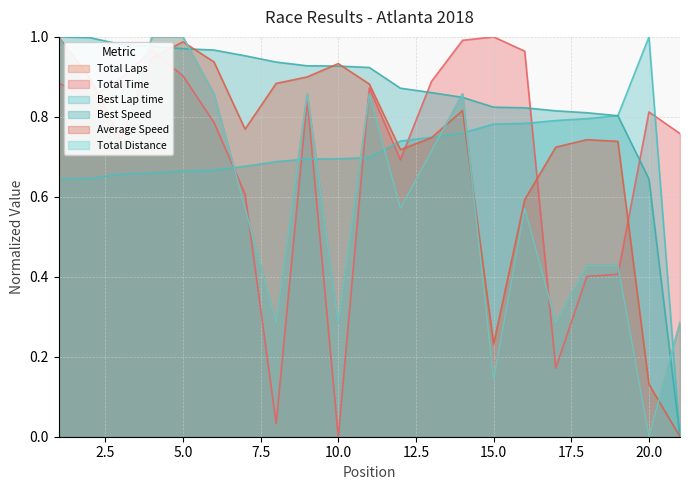

True or false: Best Speed and Best Lap time intersect in this chart.

True